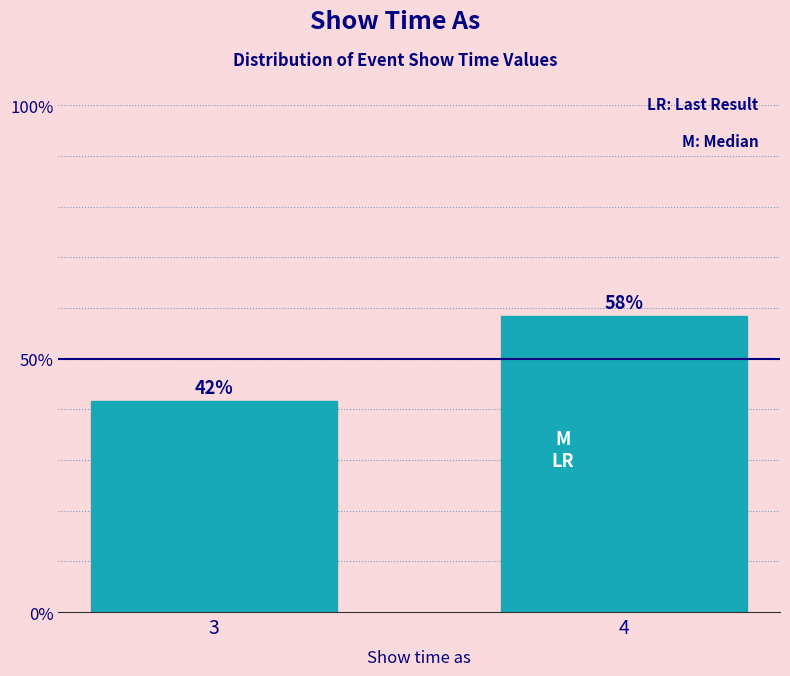

Does the chart contain any negative values?

No